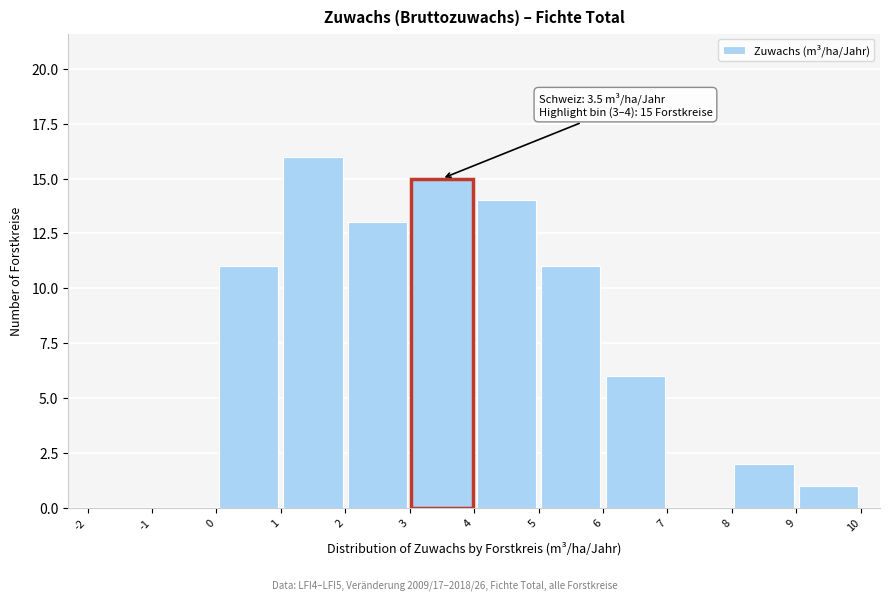

Over which range of the x-axis is the bar tallest?

1 to 2